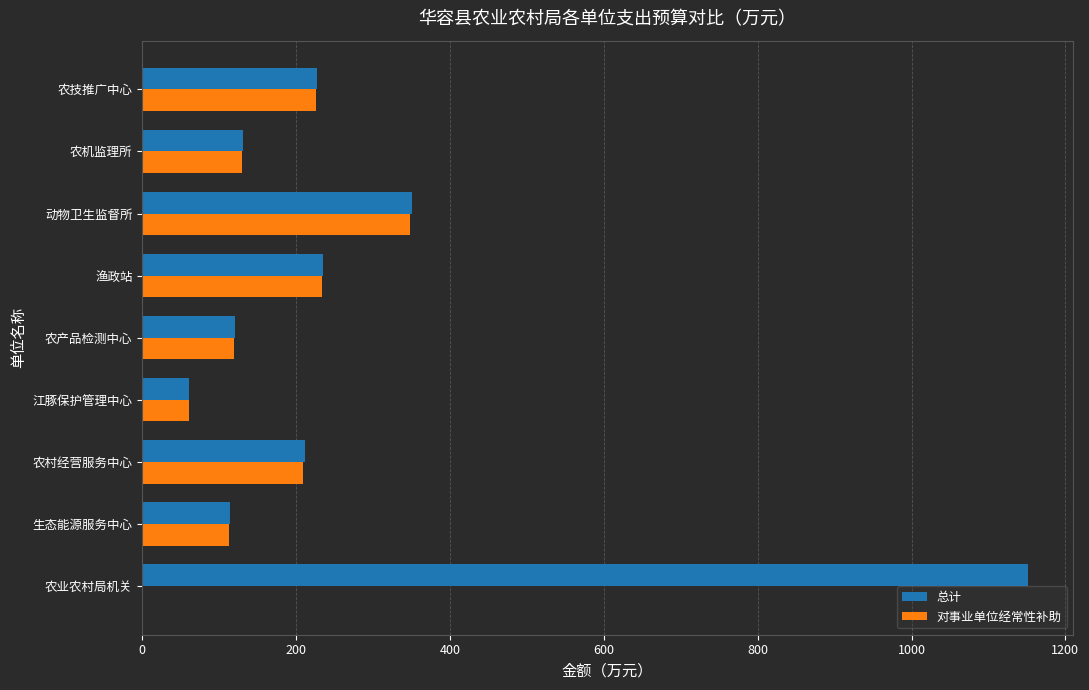

Between 江豚保护管理中心 and 渔政站, which series saw the biggest shift?

总计